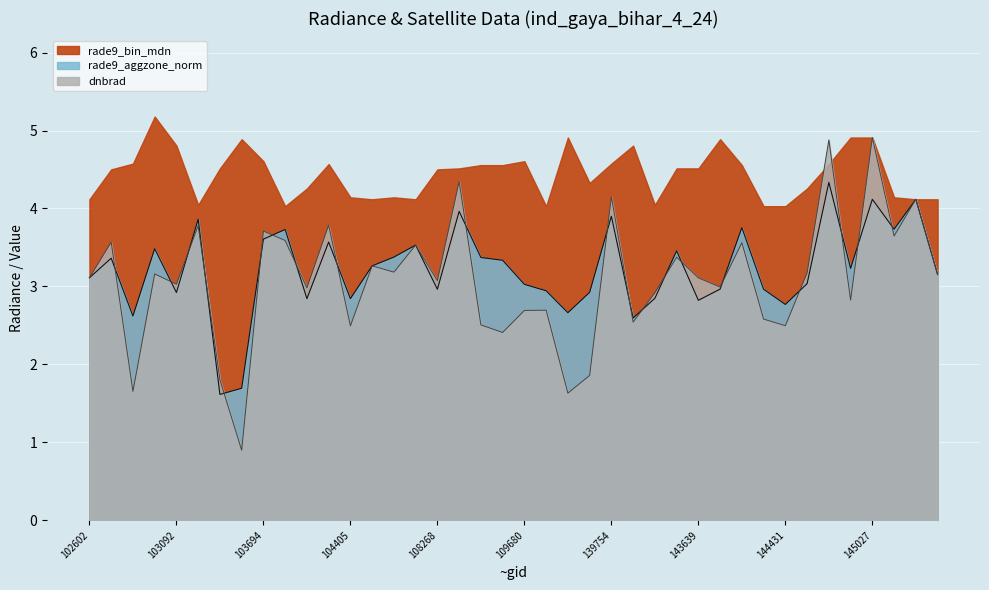

What is the total value across all series at 140154?

5.1